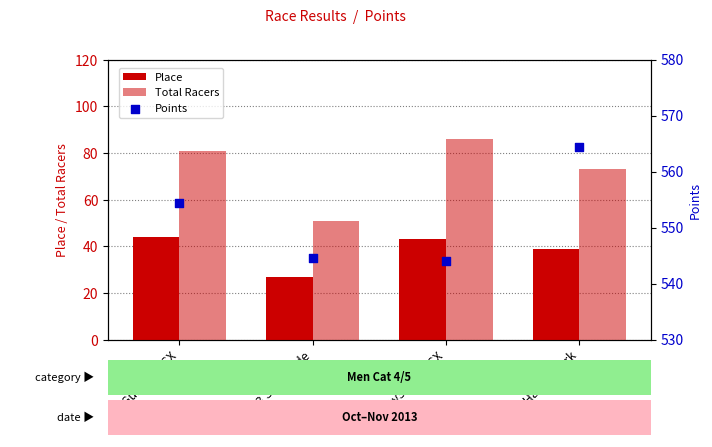

Which series has the largest total across all categories?

Points